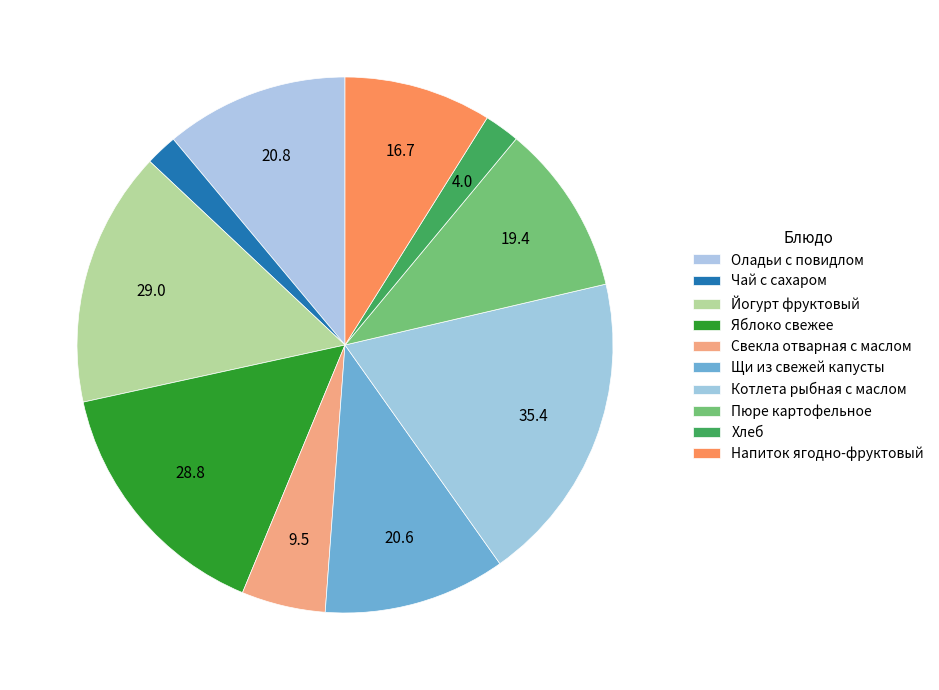

Count the number of slices in the pie.

10